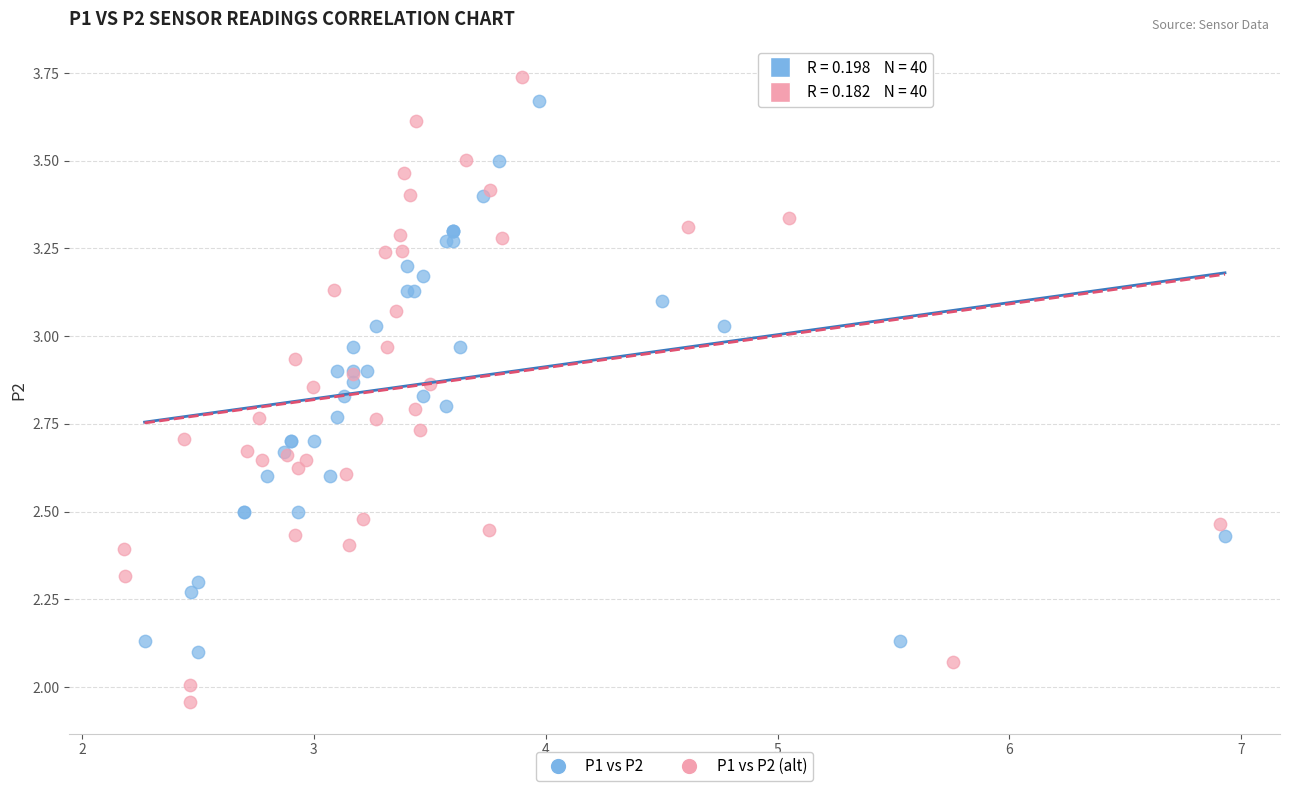

Which series has the widest spread of Y values?

P1 vs P2 (alt)